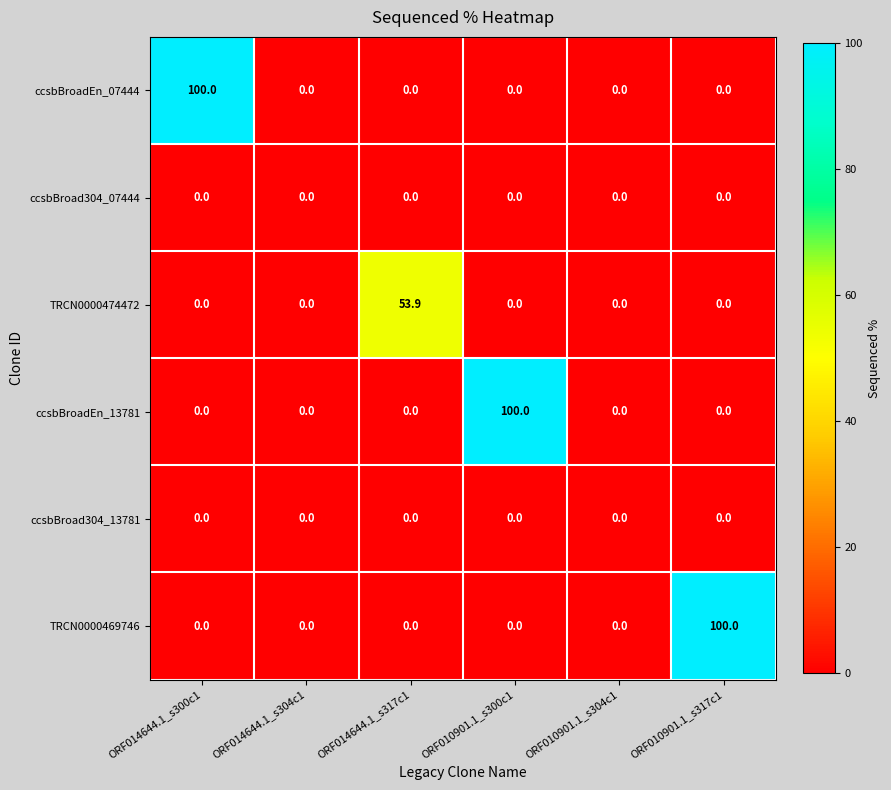

At which label does ccsbBroadEn_07444 reach its peak?

ORF014644.1_s300c1